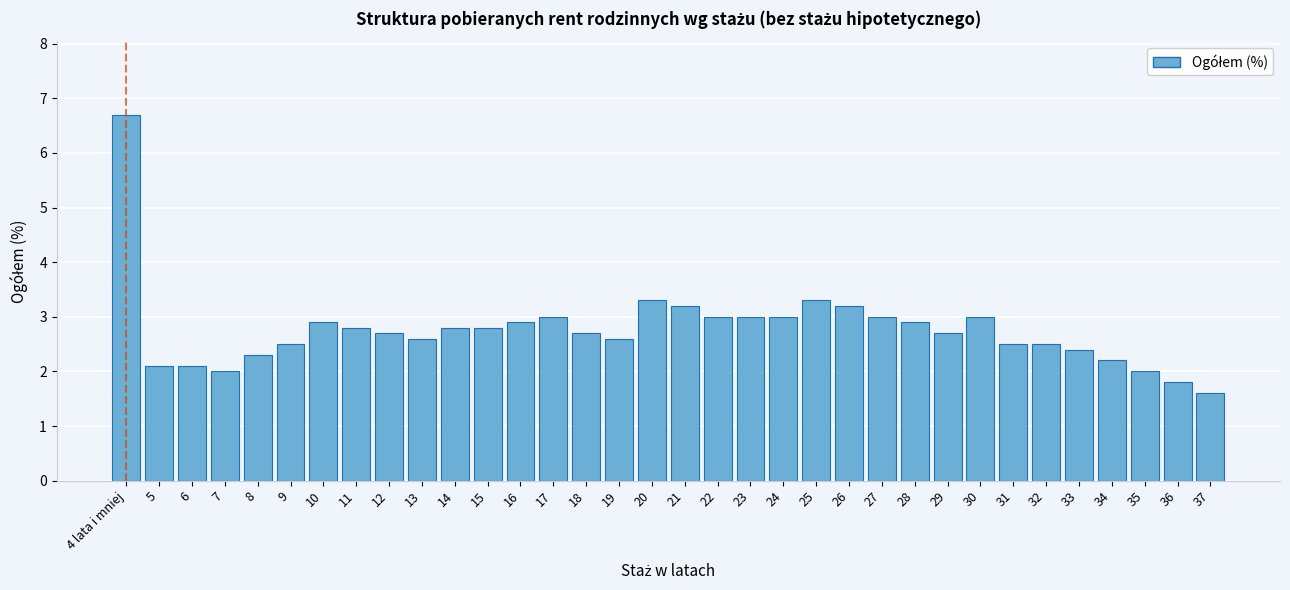

At which category does the chart reach its minimum across all series?

37